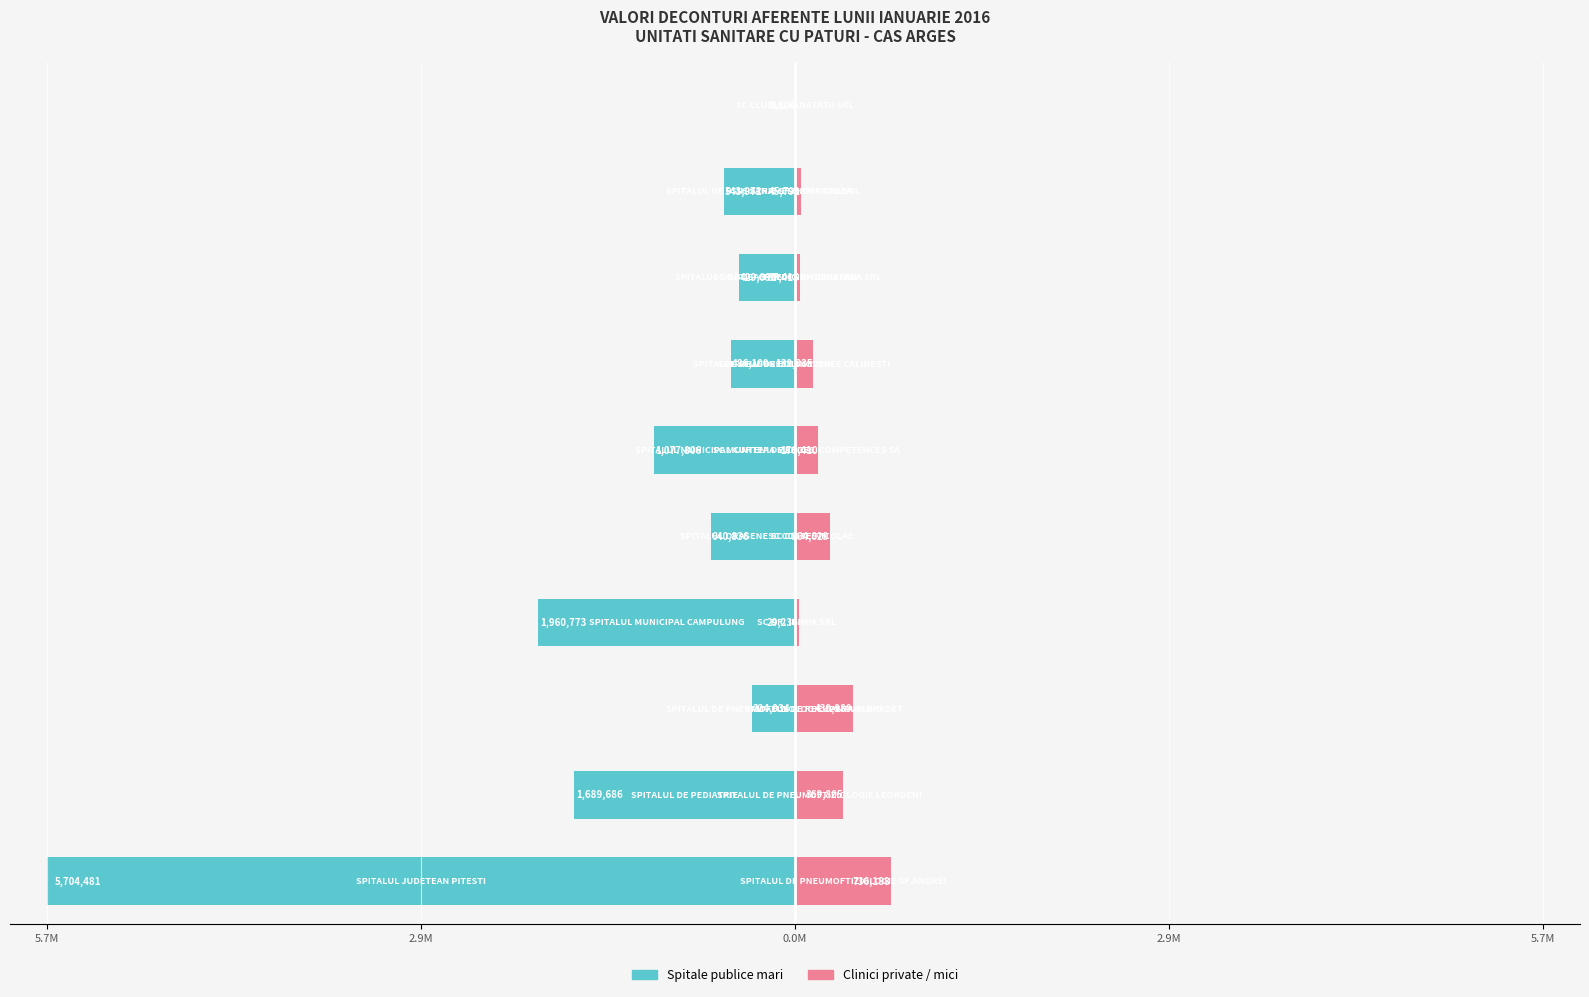

At how many categories does at least one series exceed -1866939?

10